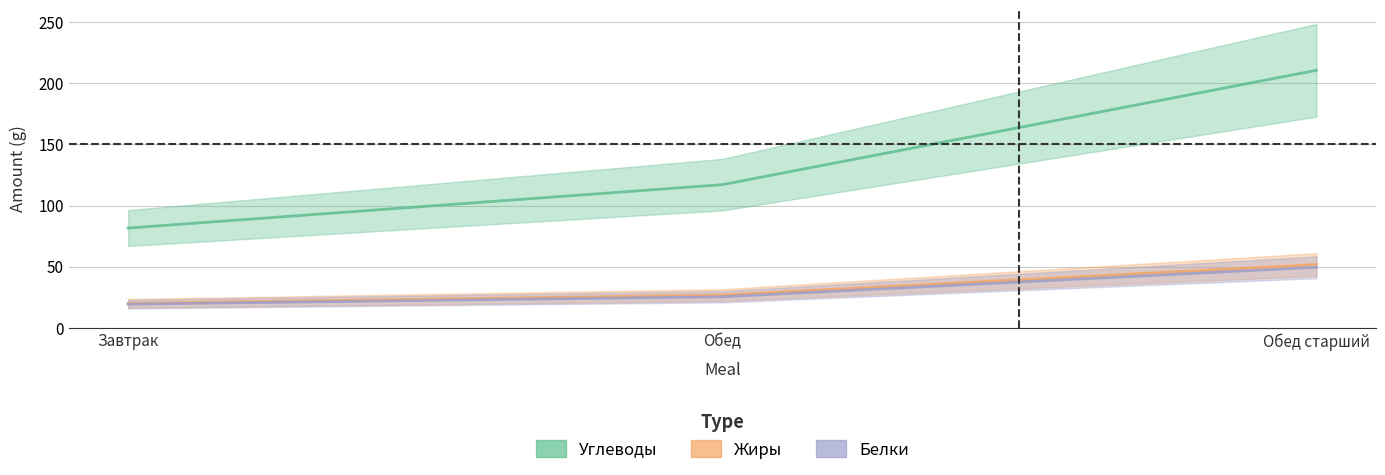

What are all the series names shown in the legend?

Углеводы, Жиры, Белки